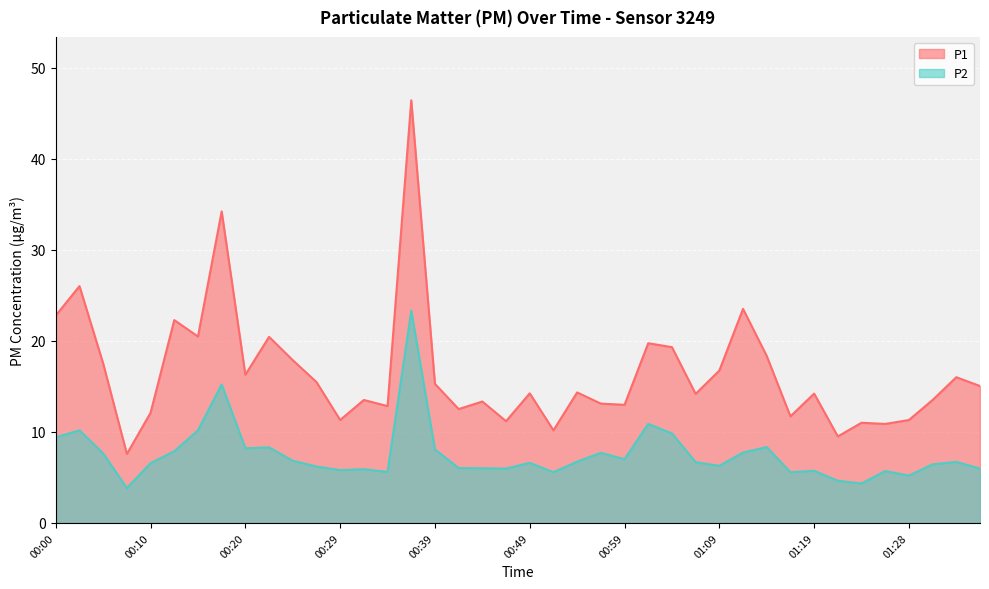

True or false: P2 has more than 2 interior local peaks.

True